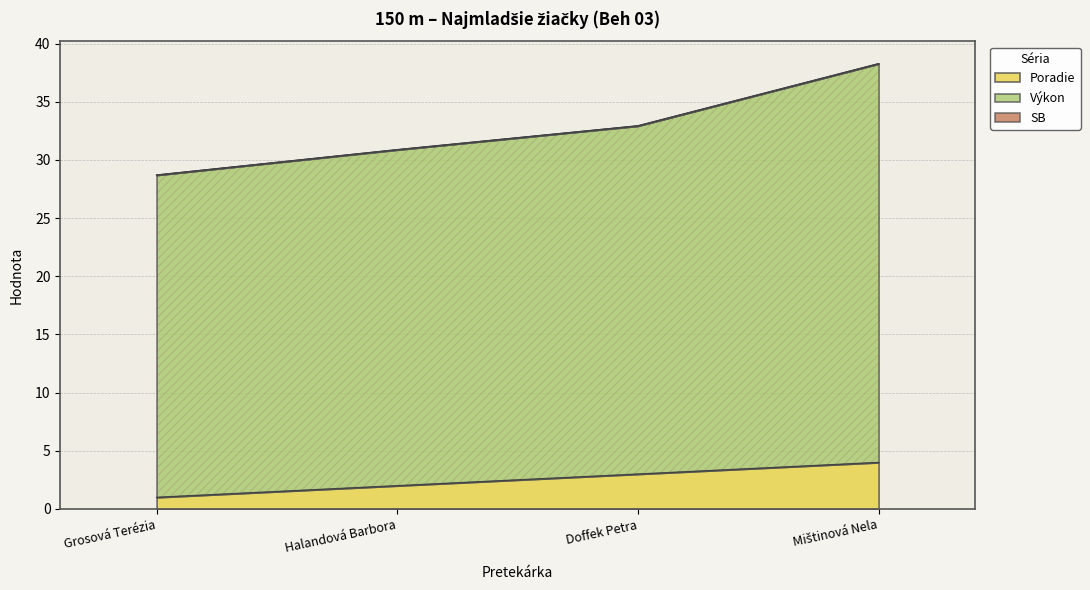

Does the chart display data point markers on the line(s)?

No